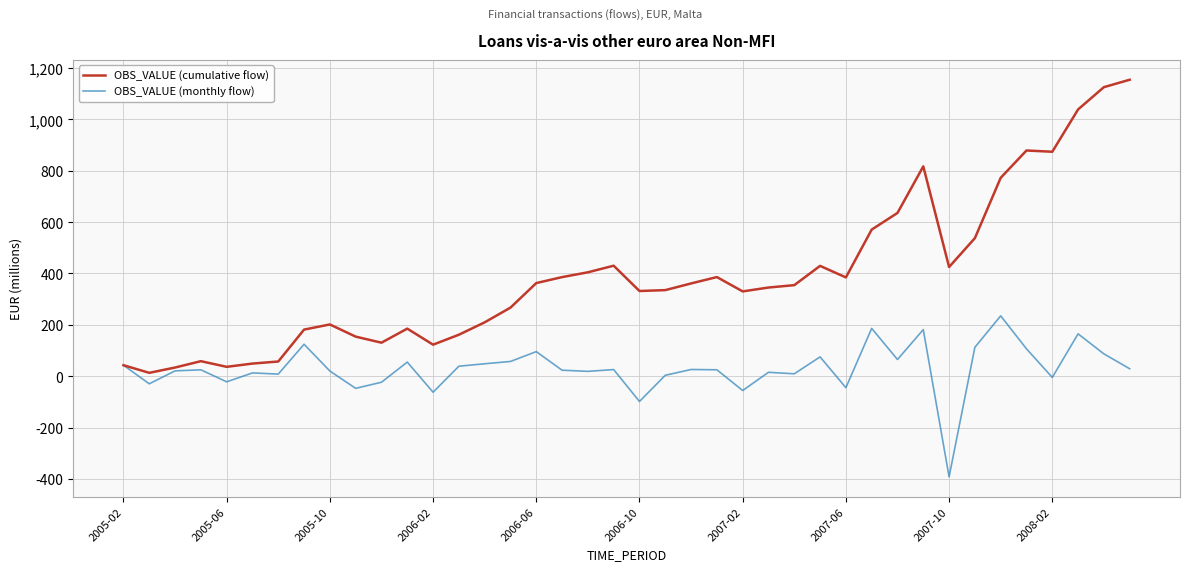

What is the maximum value for OBS_VALUE (cumulative flow)?

1154.5